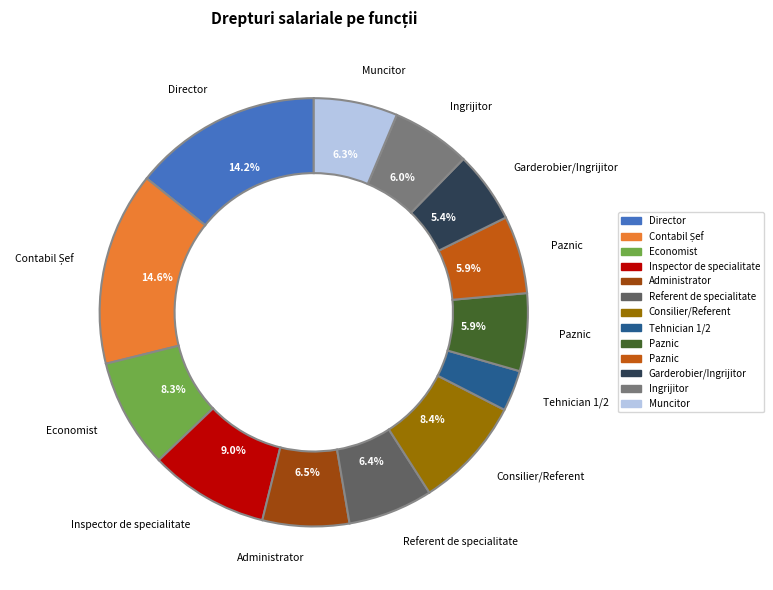

Is there any slice that represents more than half of the pie?

No